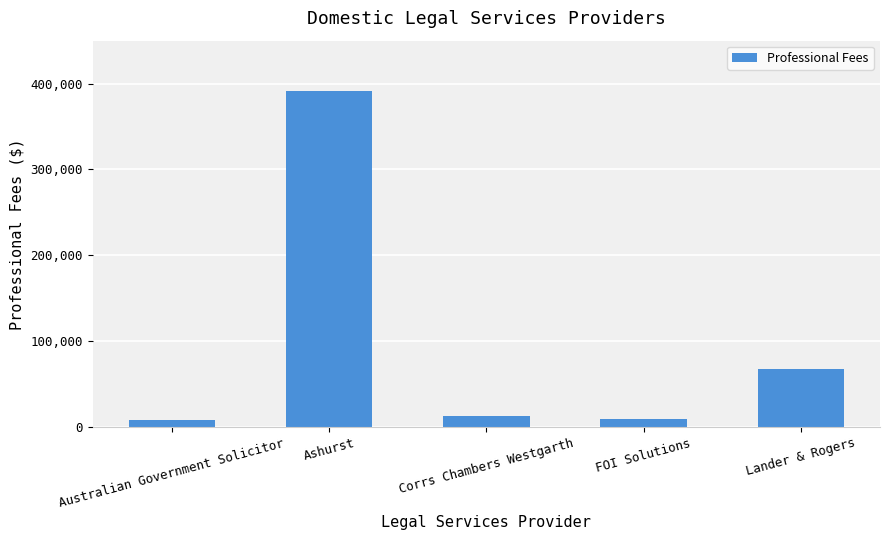

Between Australian Government Solicitor and Corrs Chambers Westgarth, which is larger?

Corrs Chambers Westgarth